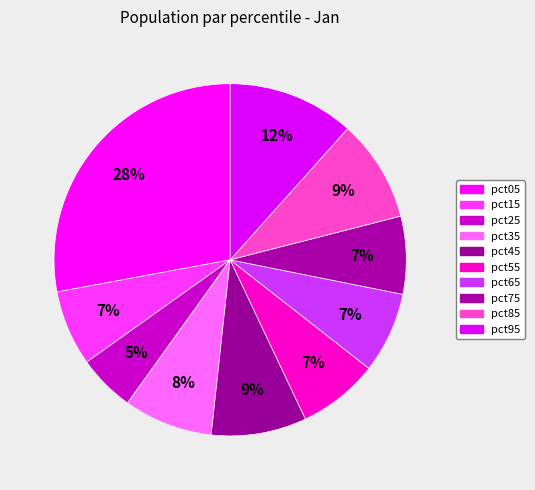

How many slices are in this pie chart?

10